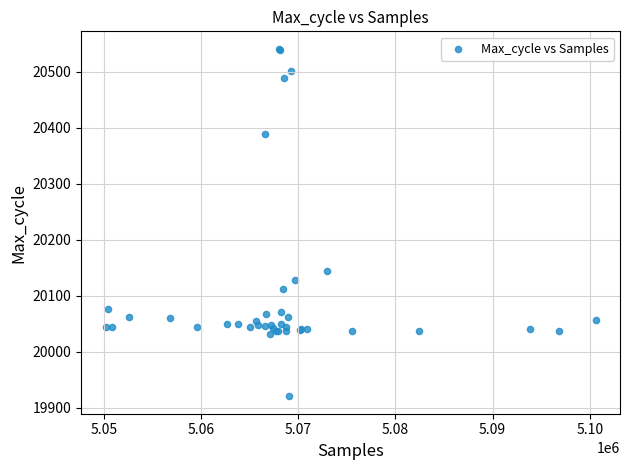

What Y value in the scatter plot is closest to 20230?

20144